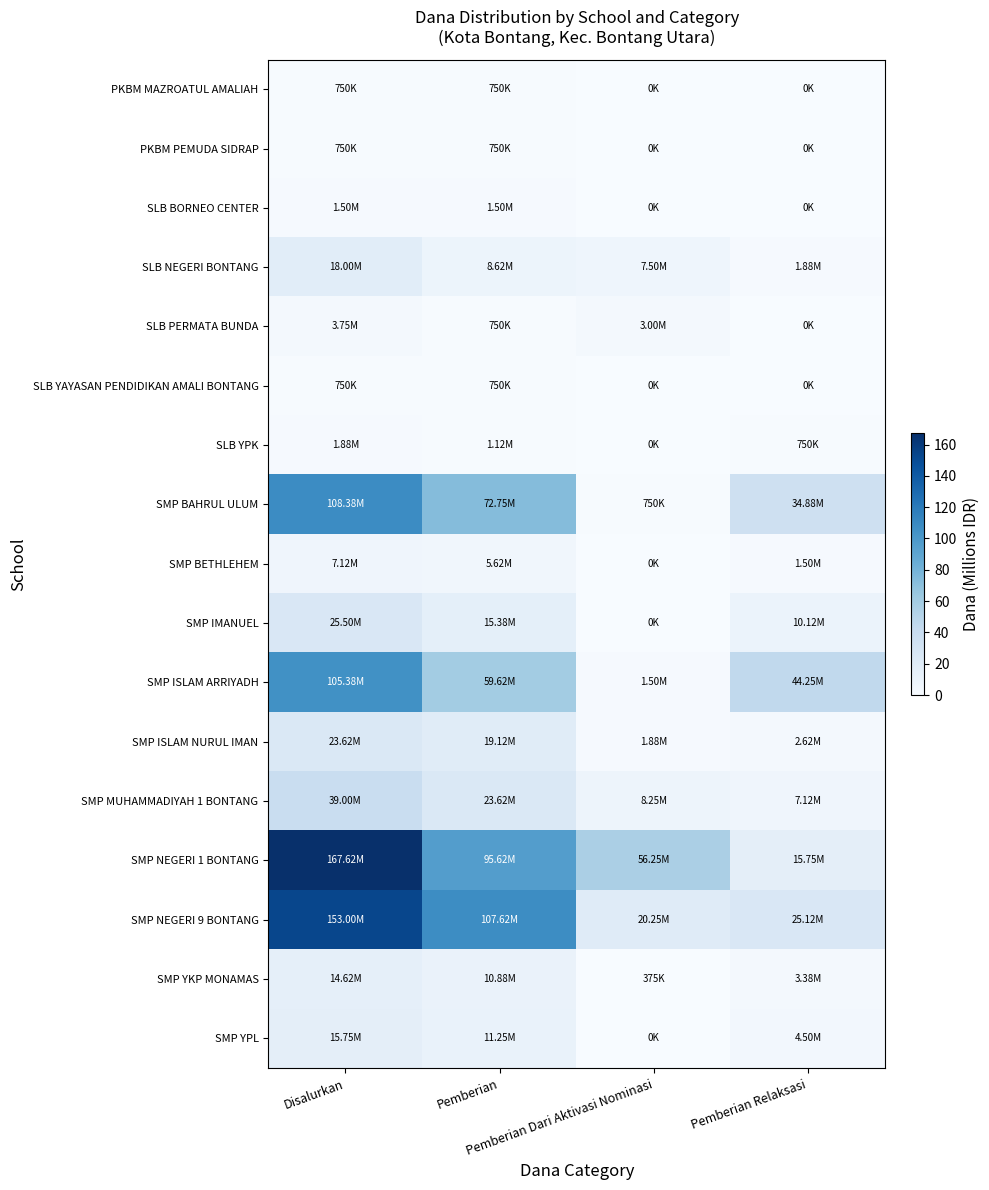

What is the total value across all series at Disalurkan?

687.4